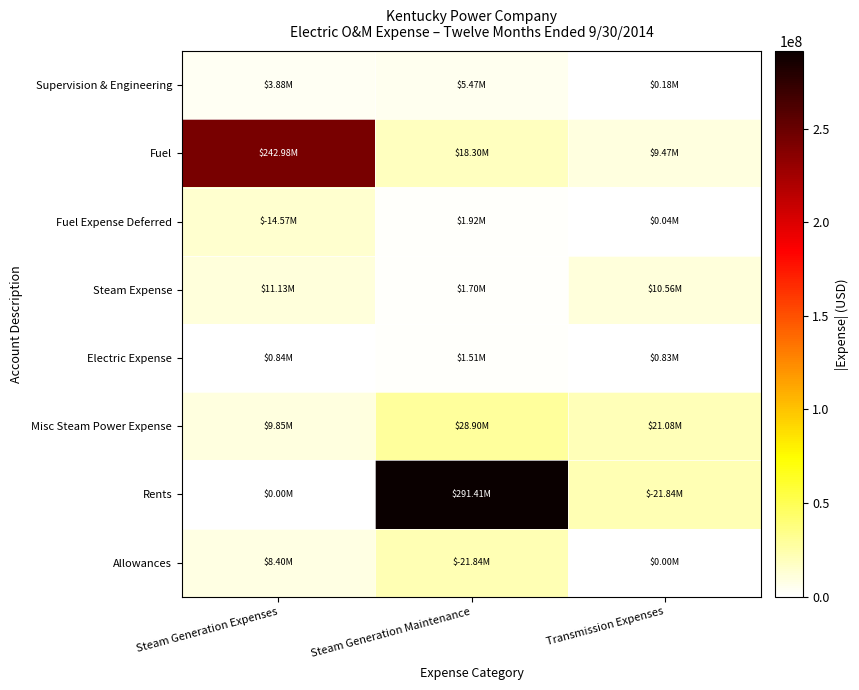

Reading left to right, extract all data points from this chart.

Supervision & Engineering: Steam Generation Expenses=3877547.6	Steam Generation Maintenance=5472403.3	Transmission Expenses=181852.2
Fuel: Steam Generation Expenses=242978967.5	Steam Generation Maintenance=18302262.8	Transmission Expenses=9472264.8
Fuel Expense Deferred: Steam Generation Expenses=14572129.4	Steam Generation Maintenance=1919861.8	Transmission Expenses=41136.7
Steam Expense: Steam Generation Expenses=11131341.3	Steam Generation Maintenance=1698569.8	Transmission Expenses=10559870.0
Electric Expense: Steam Generation Expenses=844304.4	Steam Generation Maintenance=1509765.2	Transmission Expenses=828987.7
Misc Steam Power Expense: Steam Generation Expenses=9845850.2	Steam Generation Maintenance=28902863.0	Transmission Expenses=21084111.4
Rents: Steam Generation Expenses=0.0	Steam Generation Maintenance=291409083.7	Transmission Expenses=21840722.0
Allowances: Steam Generation Expenses=8400339.0	Steam Generation Maintenance=21840722.0	Transmission Expenses=0.0